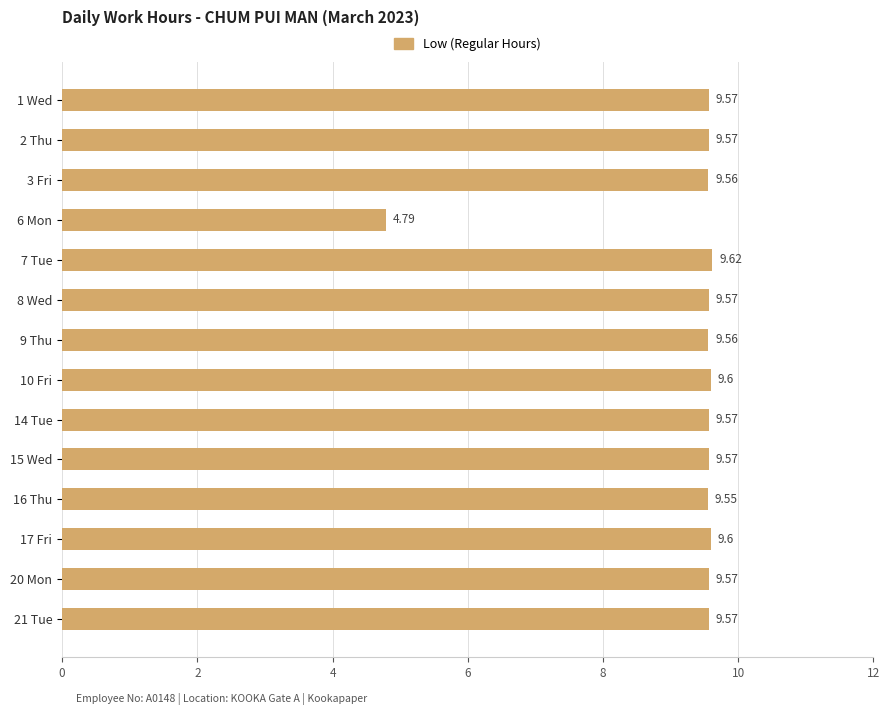

Between 3 Fri and 21 Tue, which is larger?

21 Tue